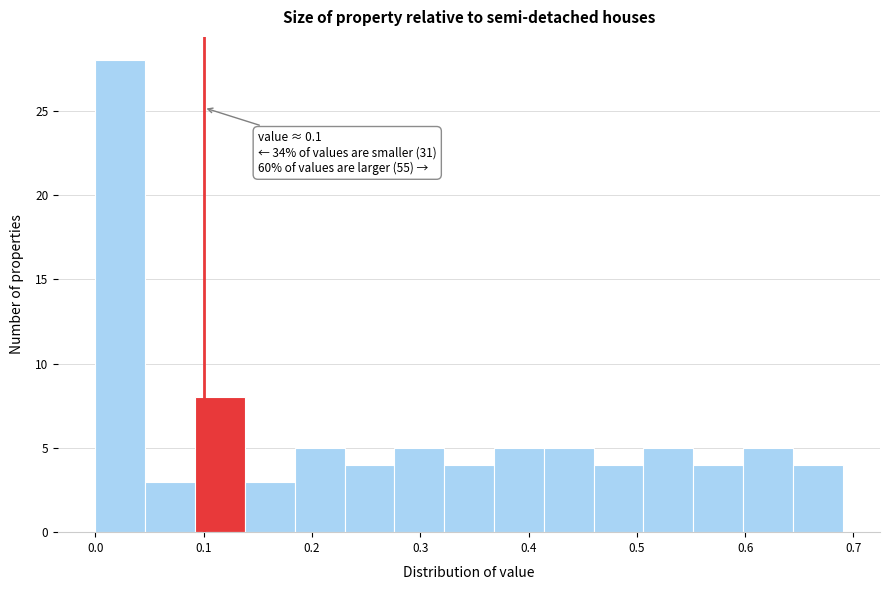

Over which range of the x-axis is the bar tallest?

0.000 to 0.046